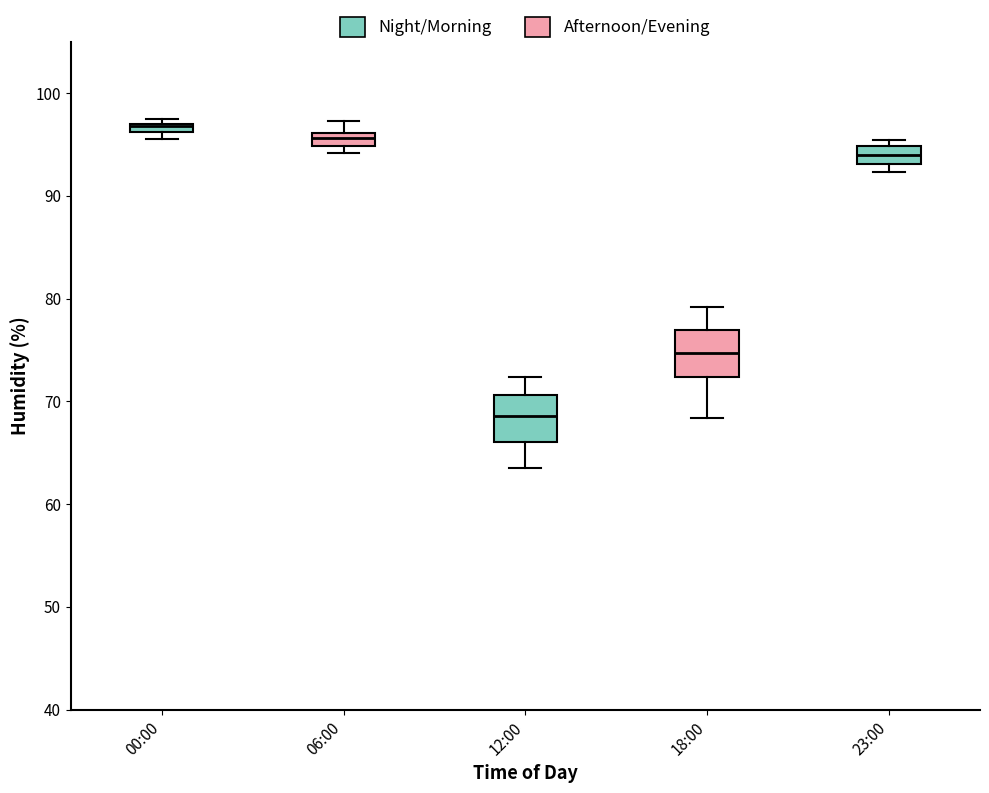

Which box's median line is the lowest?

12:00